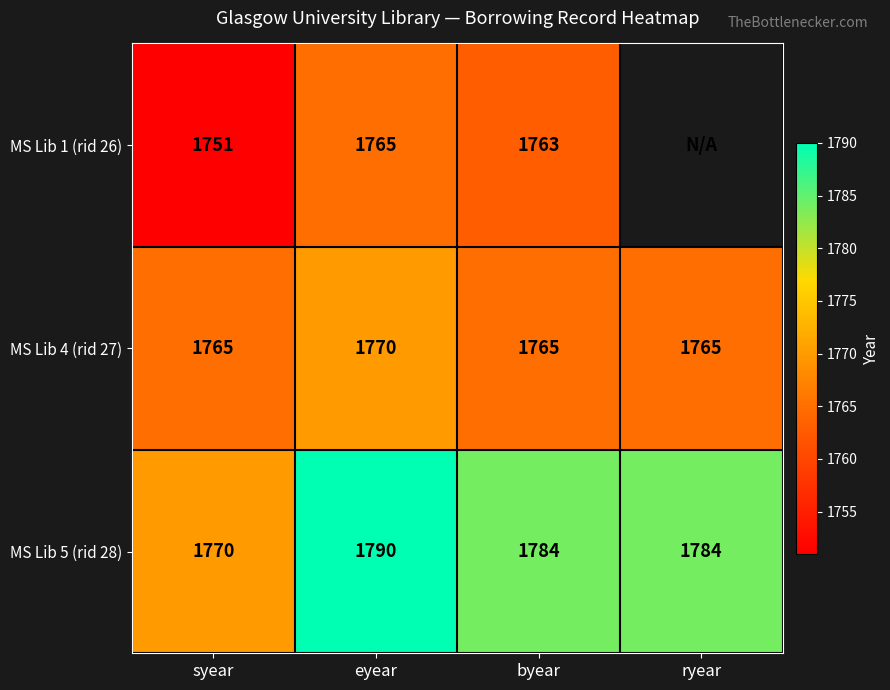

Count the MS Lib 5 (rid 28) values in the range 1784 to 1790.

3